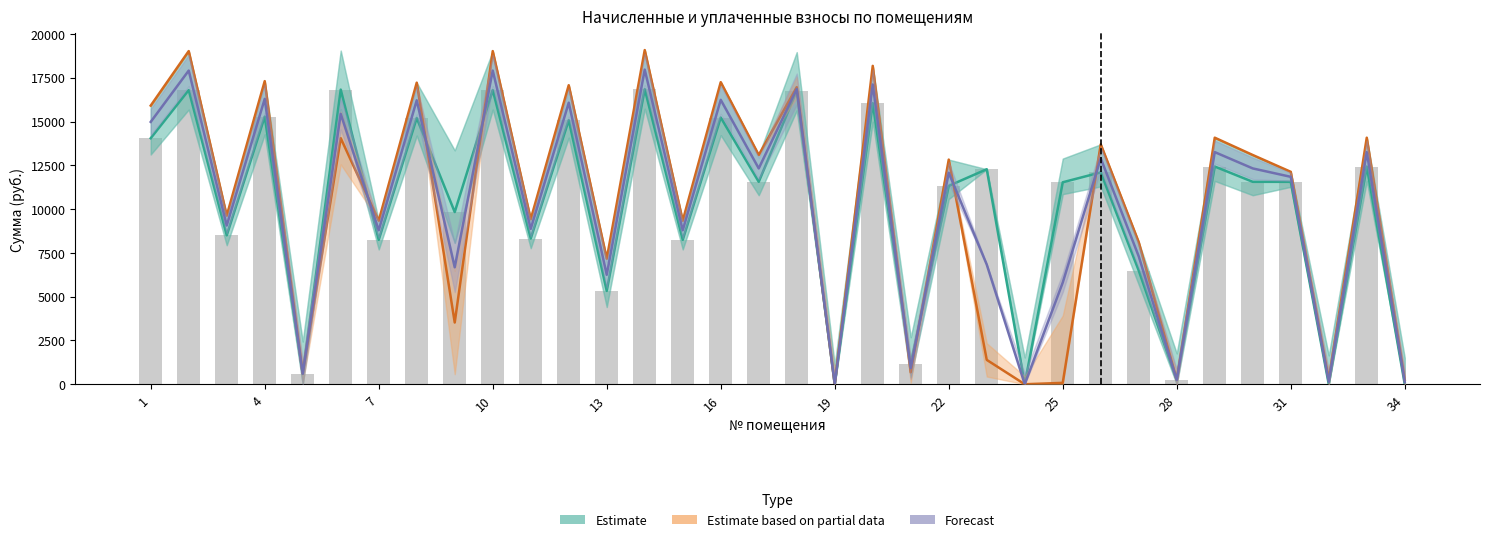

List the series in order of their overall mean, lowest first.

Estimate, Forecast, Estimate based on partial data